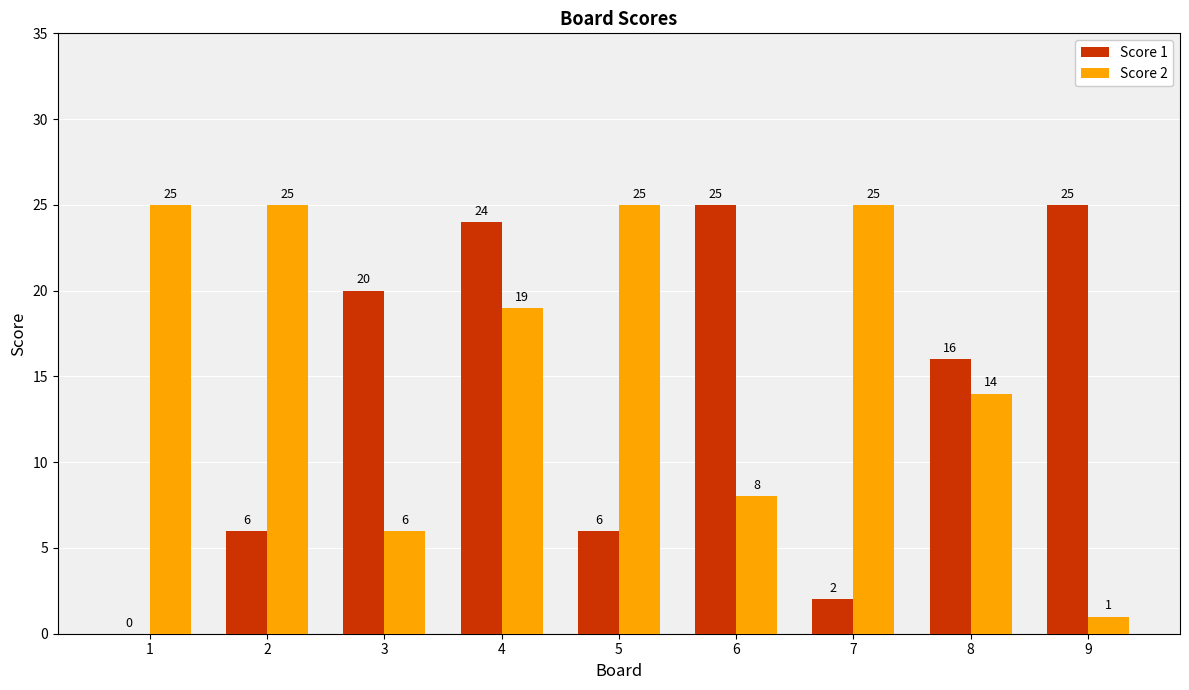

Which series has the largest total across all categories?

Score 2